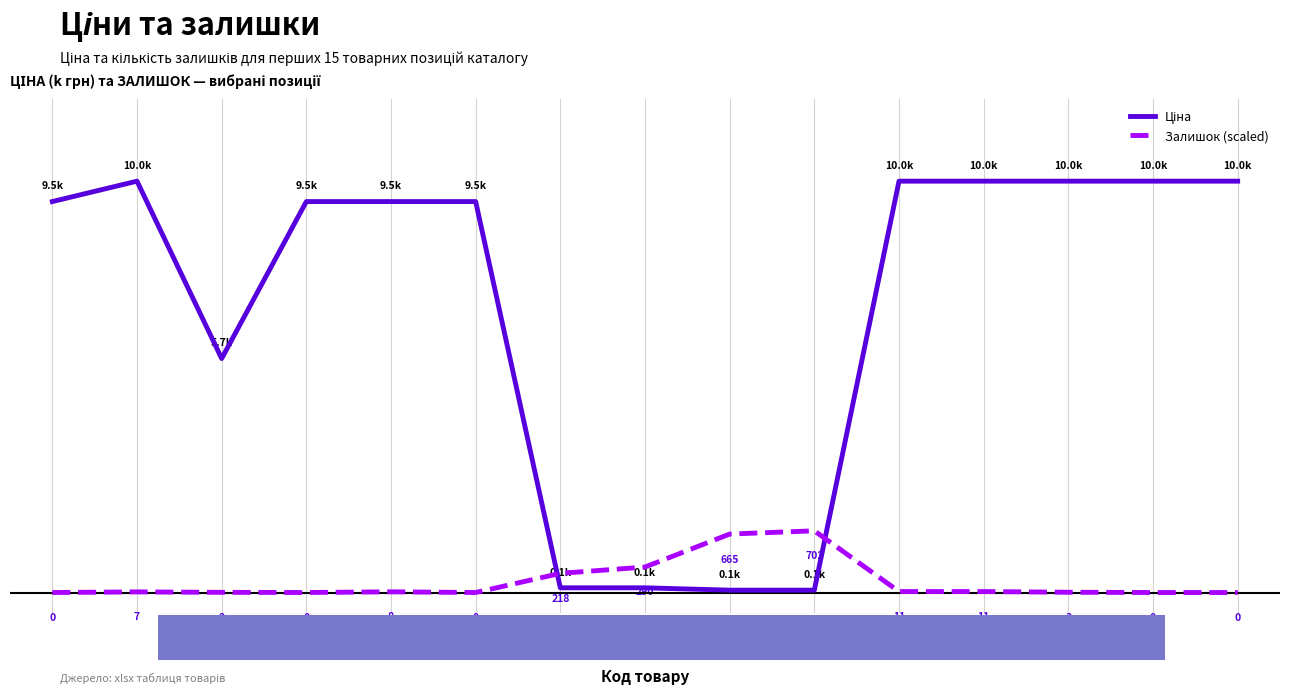

What is the difference between the maximum and minimum values in the Залишок (scaled) series?

1496.2